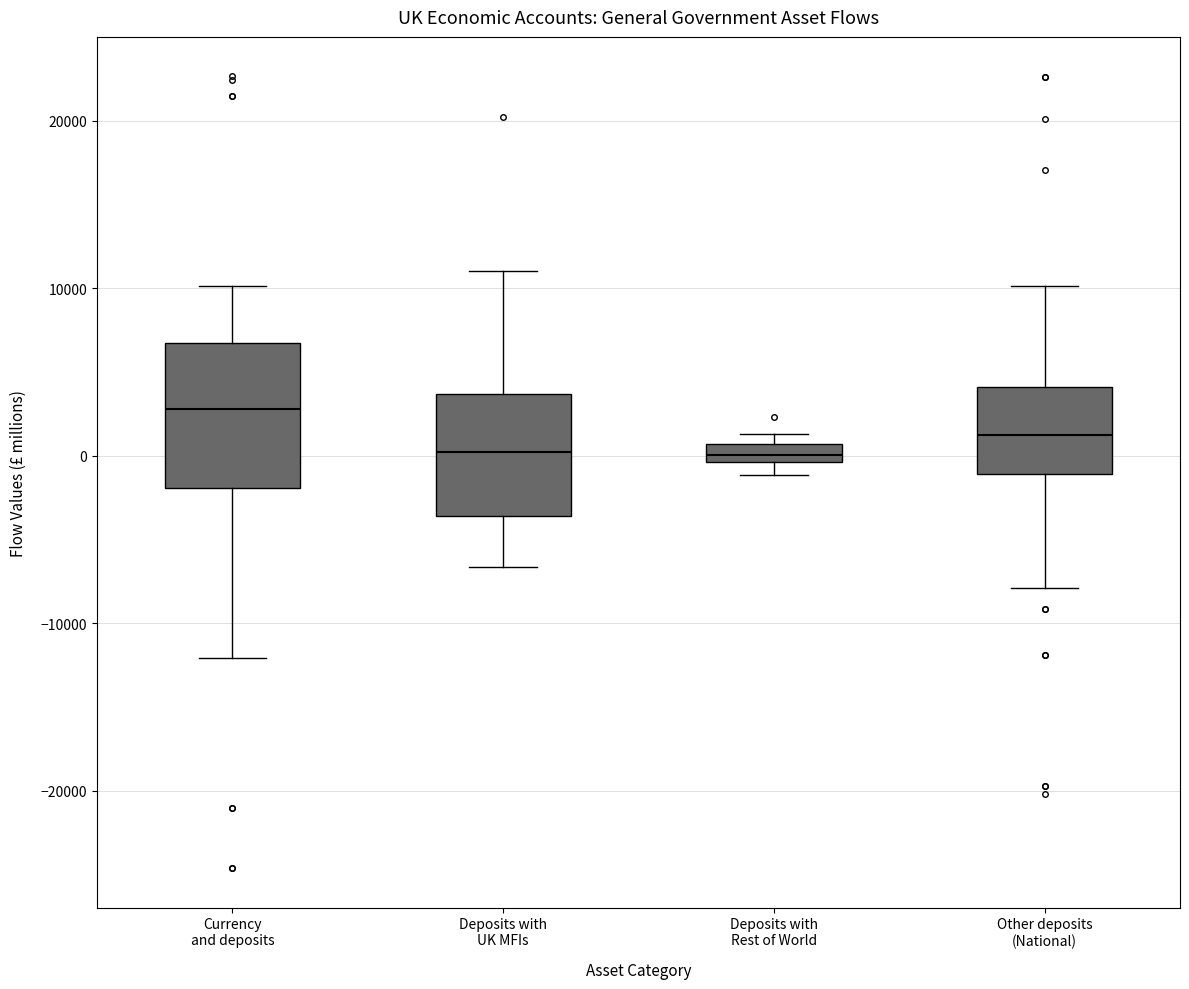

Which box is the tallest, from its lower edge to its upper edge?

Currency and deposits